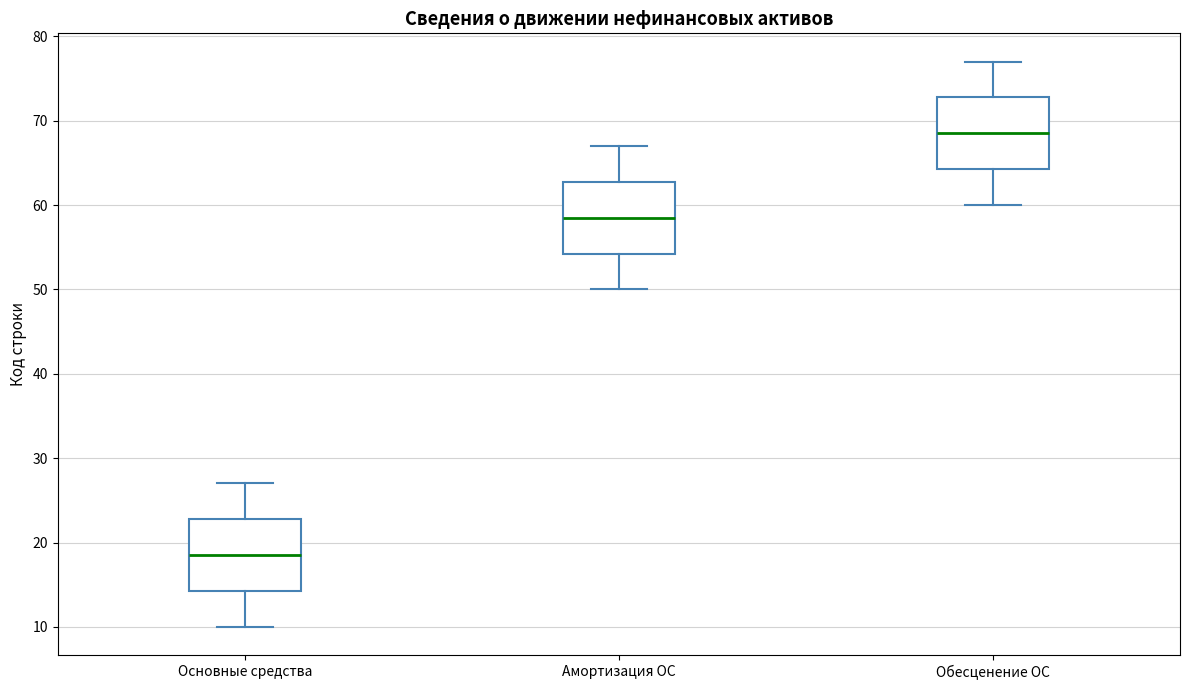

Reading left to right, transcribe this box plot: for each box, give where its median line is, the range the box spans, and where its two whiskers end, as read against the y-axis. The values are not printed on the chart, so give them approximately, as read against the axis.

Основные средства: median 19, box 14 to 23, whiskers 10 to 27
Амортизация ОС: median 59, box 54 to 63, whiskers 50 to 67
Обесценение ОС: median 69, box 64 to 73, whiskers 60 to 77